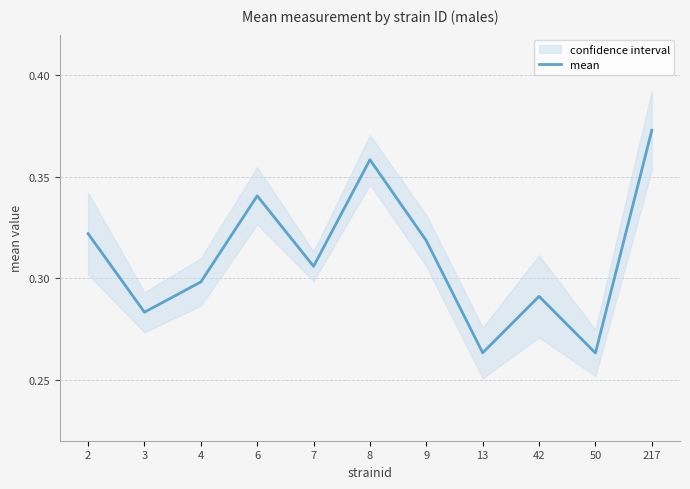

The value at 7 is 0.3. True or false?

True